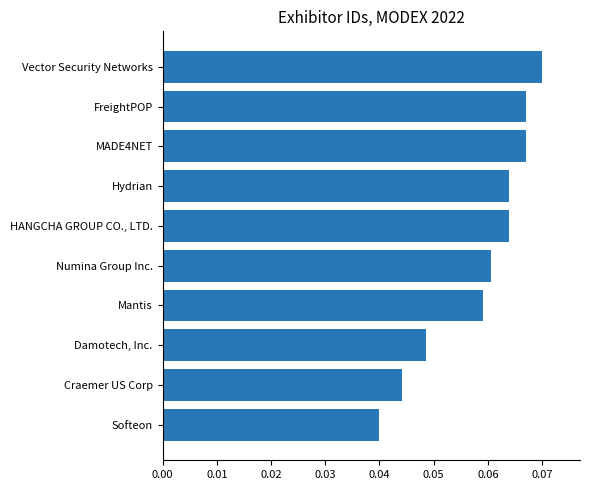

Is it true that the value at Hydrian is 0.0?

False